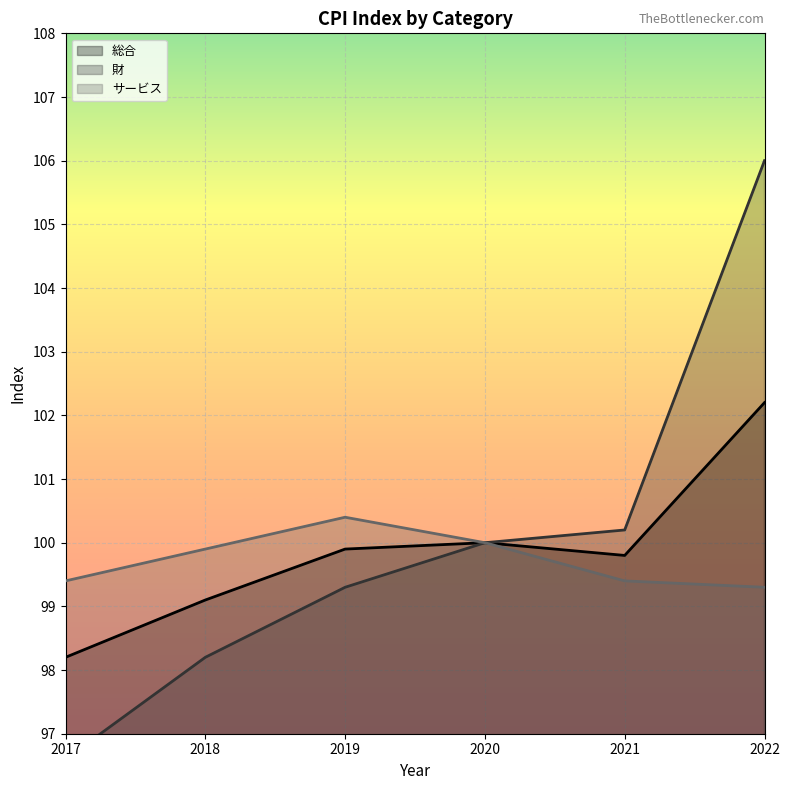

How many interior local valleys does the 総合 series have?

1